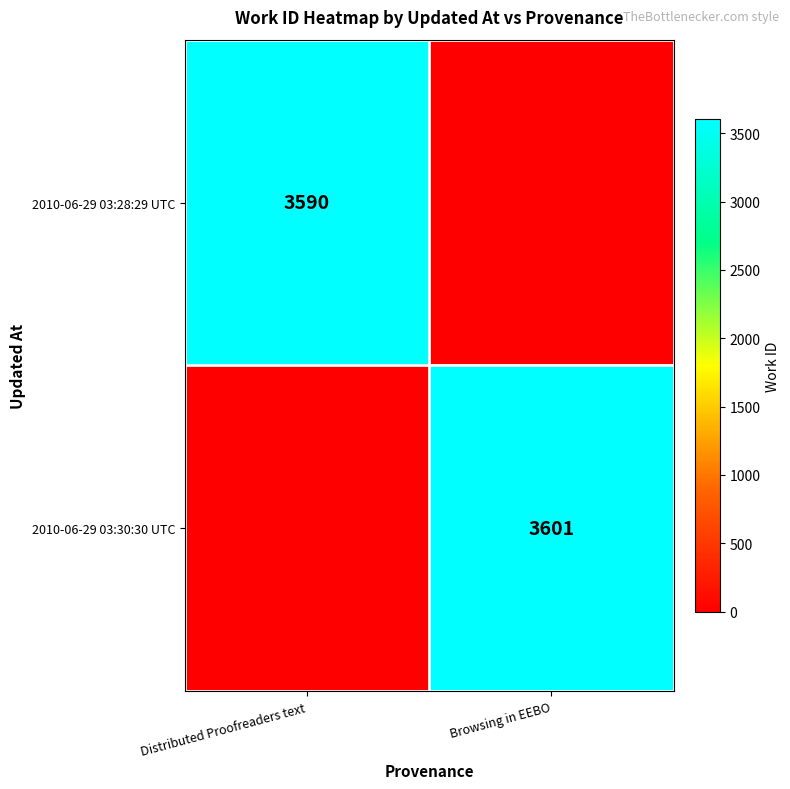

Is it true that 2010-06-29 03:30:30 UTC equals 3601 at Browsing in EEBO?

True